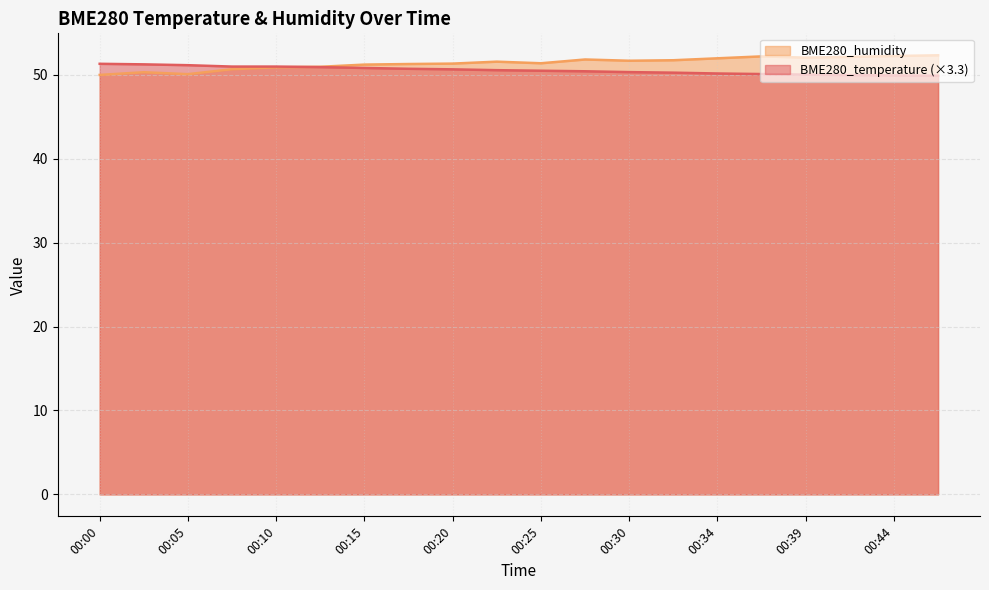

At 00:05, list the series in order from smallest to largest.

BME280_humidity, BME280_temperature (×3.3)